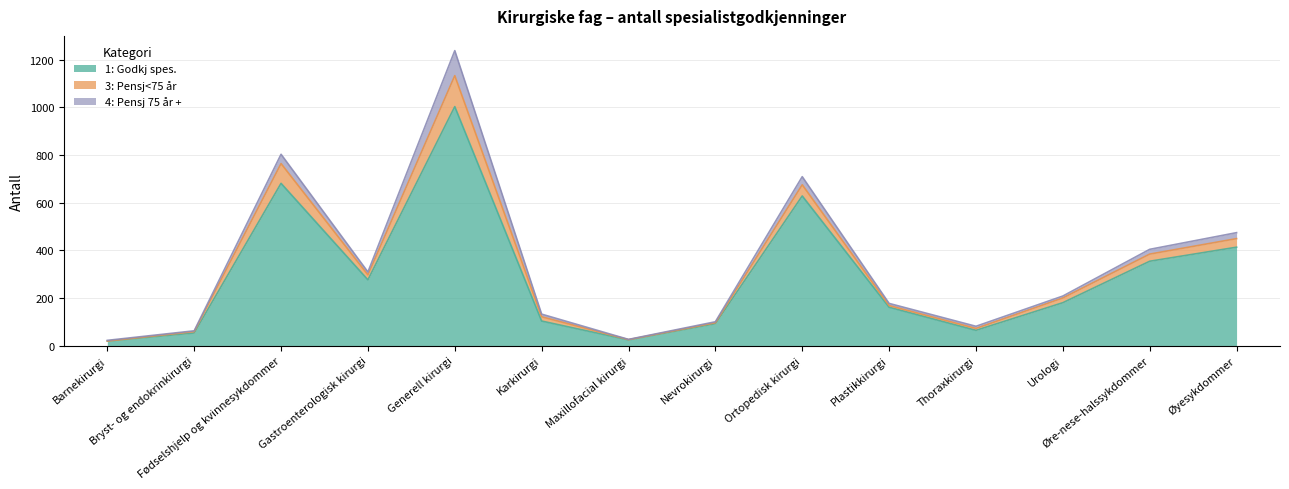

Is the value of 3: Pensj<75 år at Fødselshjelp og kvinnesykdommer greater than the value of 4: Pensj 75 år + at Ortopedisk kirurgi?

Yes